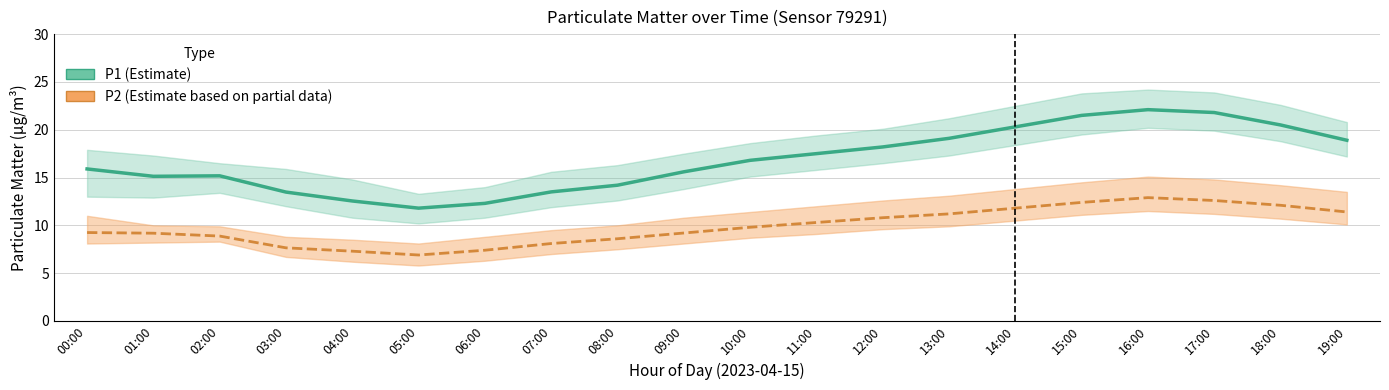

What value does the P2 series have at 00:00?

9.2